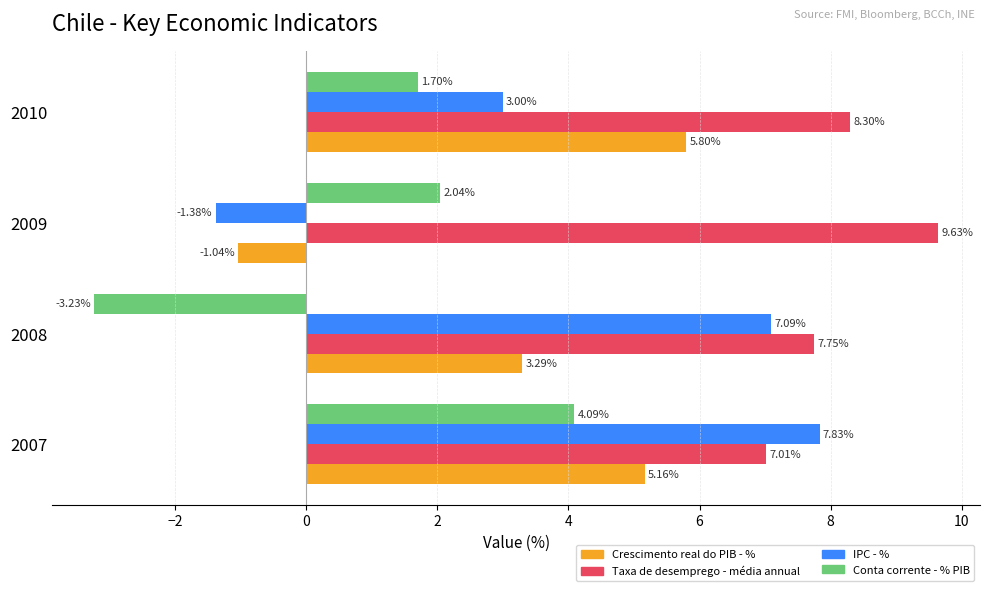

What is the difference between the maximum and minimum values in the Crescimento real do PIB - % series?

6.8